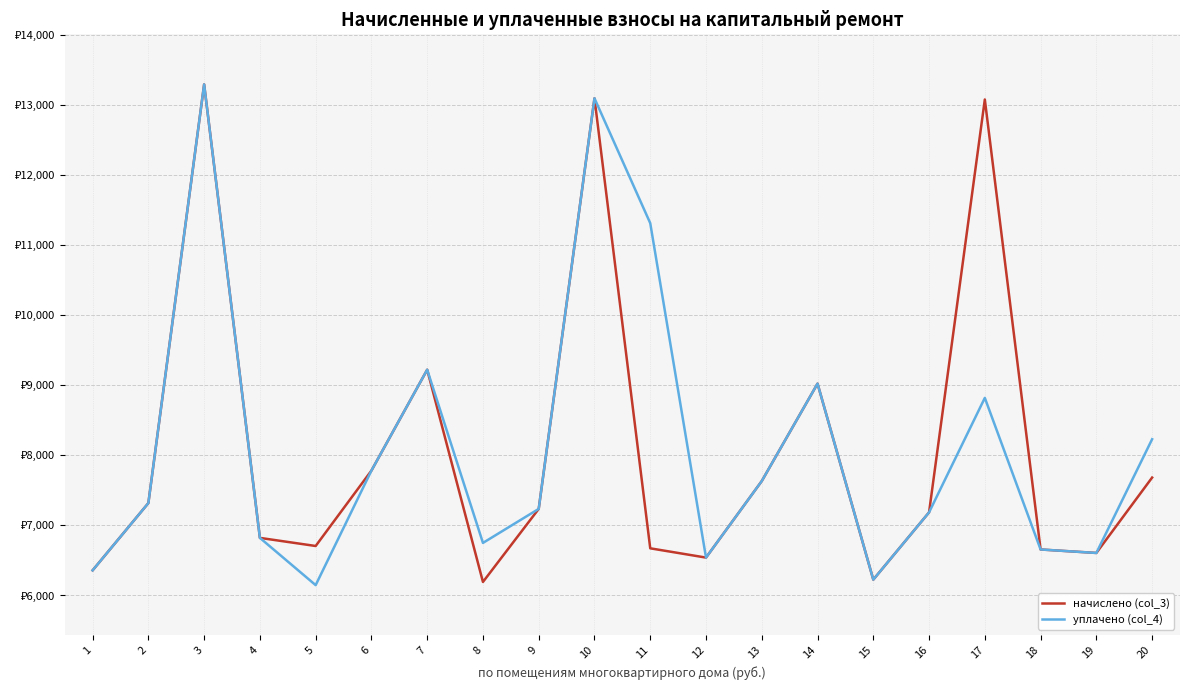

The уплачено (col_4) series shows 11599.5 at 13. True or false?

False